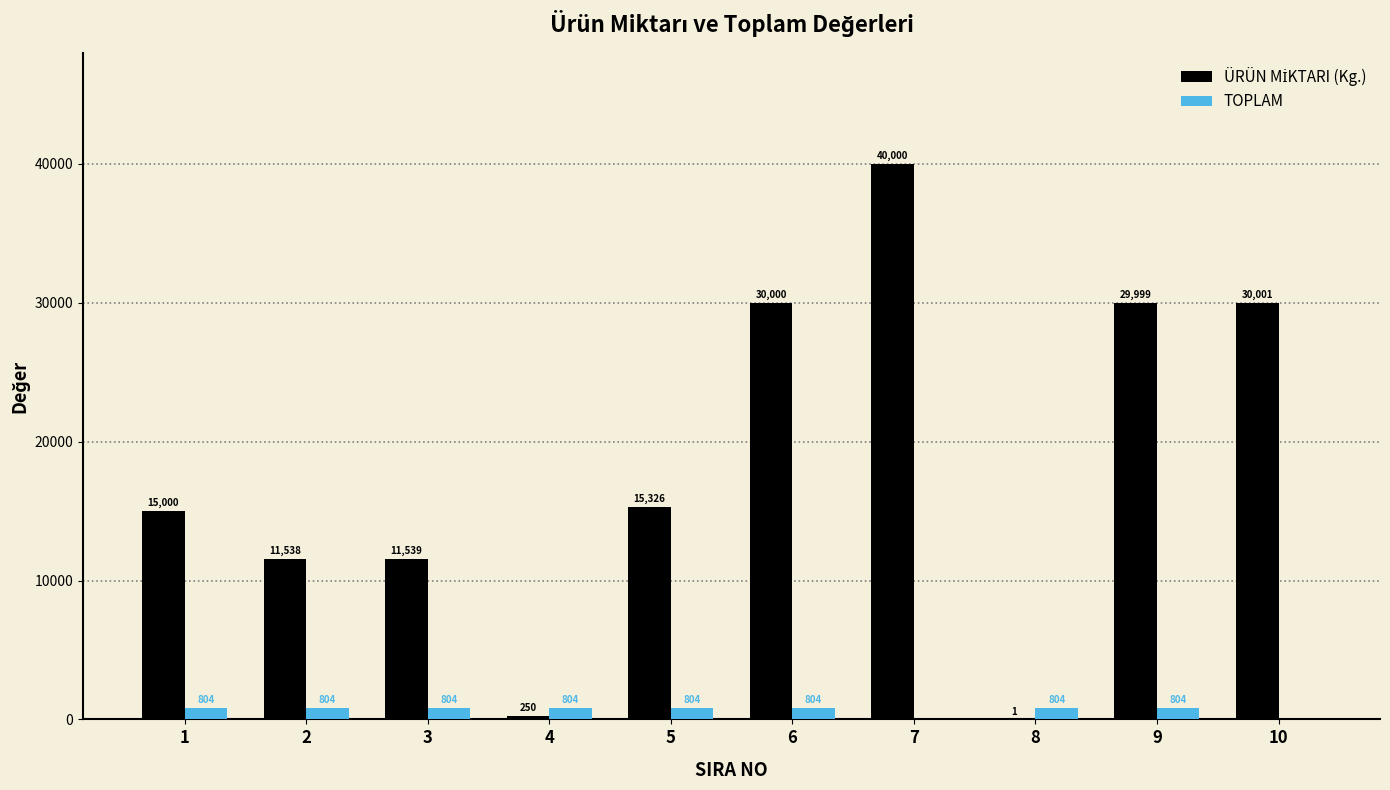

What is the total value across all series at 10?

30001